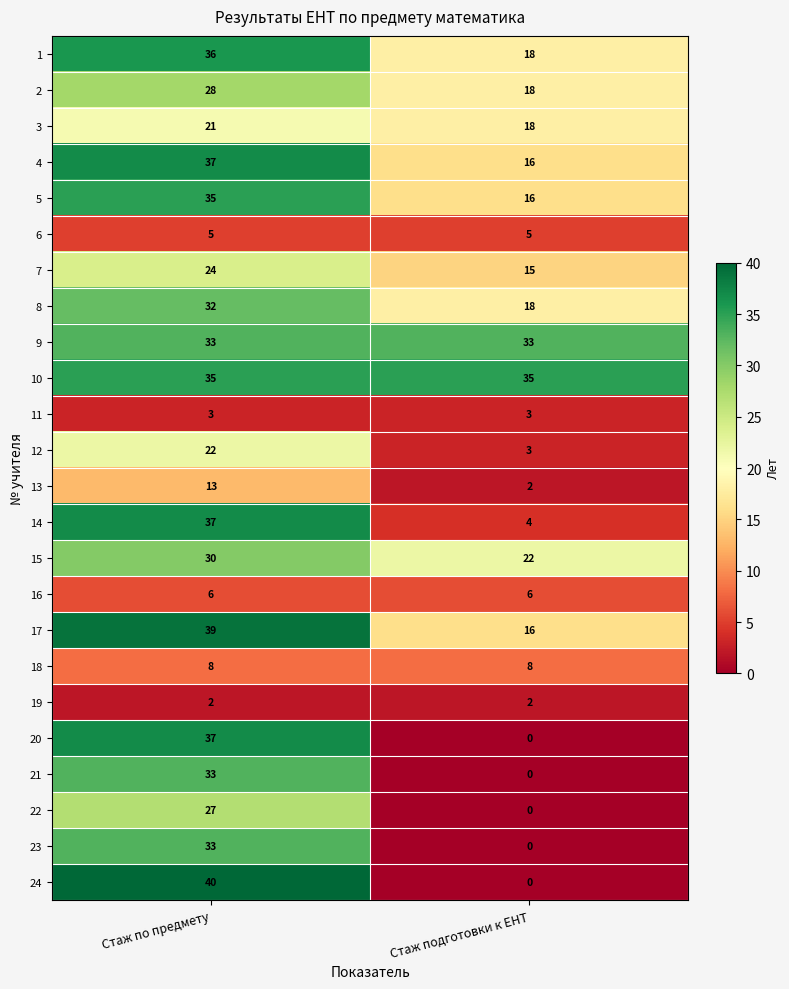

At how many categories does at least one series exceed 27?

2